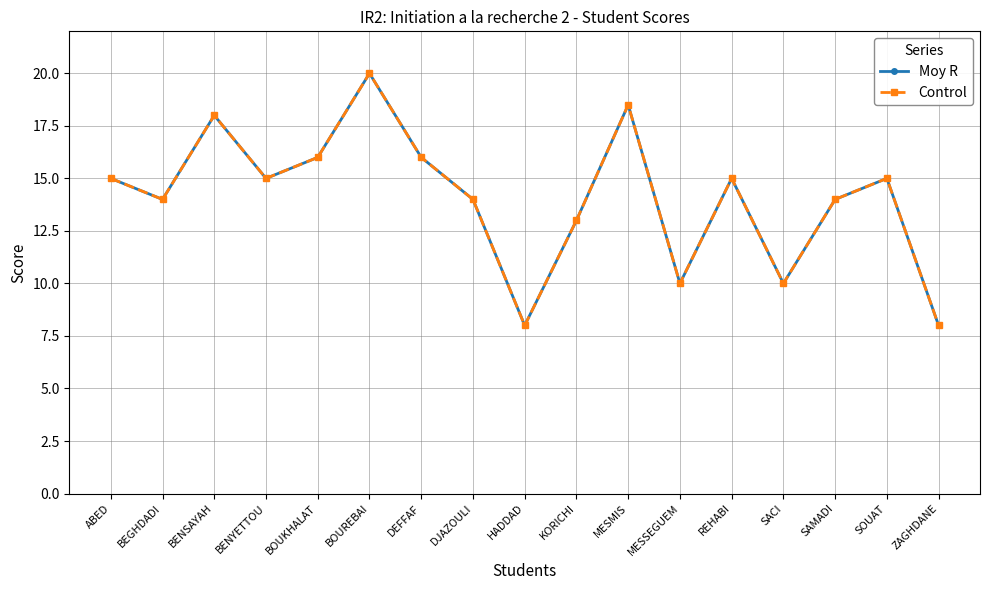

Reading left to right, list all the values displayed in this chart.

Moy R: ABED=15.0	BEGHDADI=14.0	BENSAYAH=18.0	BENYETTOU=15.0	BOUKHALAT=16.0	BOUREBAI=20.0	DEFFAF=16.0	DJAZOULI=14.0	HADDAD=8.0	KORICHI=13.0	MESMIS=18.5	MESSEGUEM=10.0	REHABI=15.0	SACI=10.0	SAMADI=14.0	SOUAT=15.0	ZAGHDANE=8.0
Control: ABED=15.0	BEGHDADI=14.0	BENSAYAH=18.0	BENYETTOU=15.0	BOUKHALAT=16.0	BOUREBAI=20.0	DEFFAF=16.0	DJAZOULI=14.0	HADDAD=8.0	KORICHI=13.0	MESMIS=18.5	MESSEGUEM=10.0	REHABI=15.0	SACI=10.0	SAMADI=14.0	SOUAT=15.0	ZAGHDANE=8.0